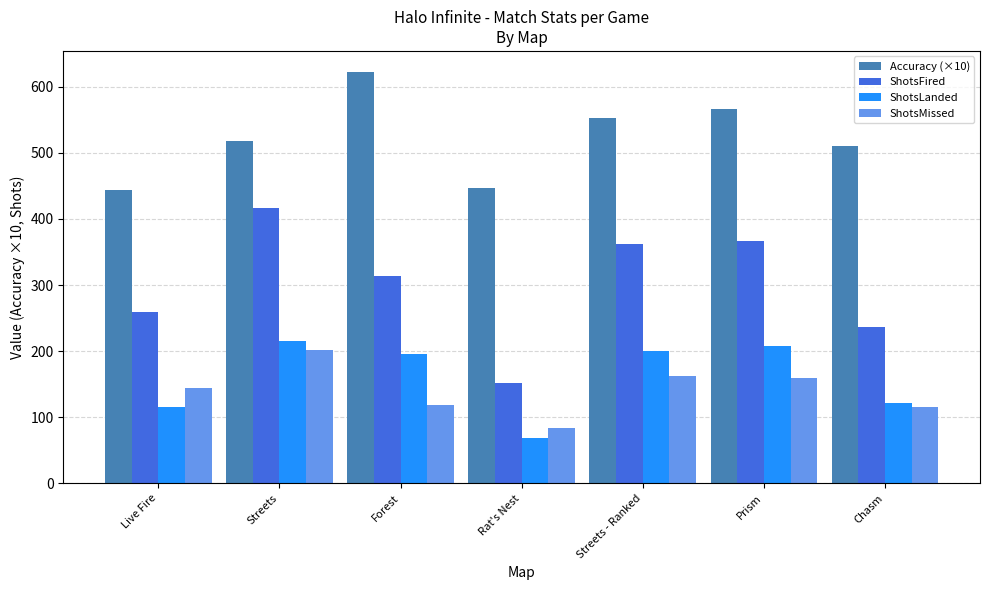

What is the difference between the maximum and minimum values in the ShotsLanded series?

148.0